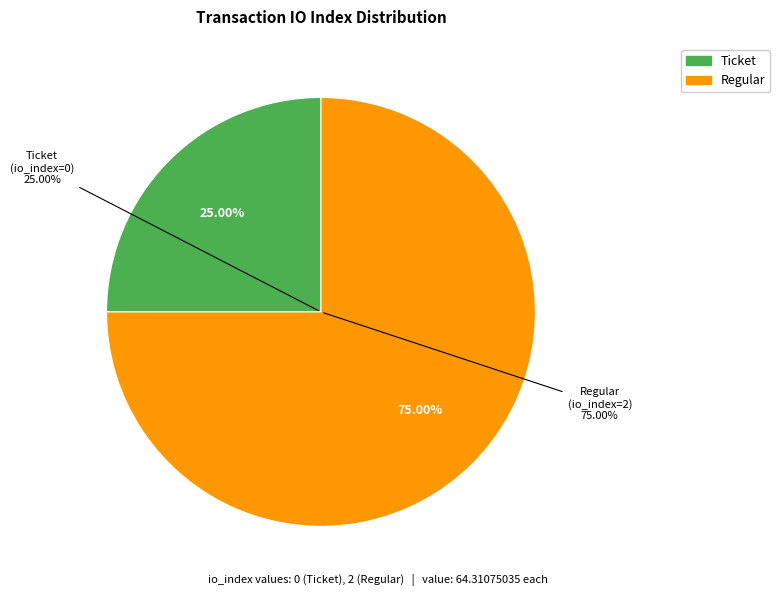

Is the sum of Ticket (io_index=0) and Regular (io_index=2) greater than half?

Yes